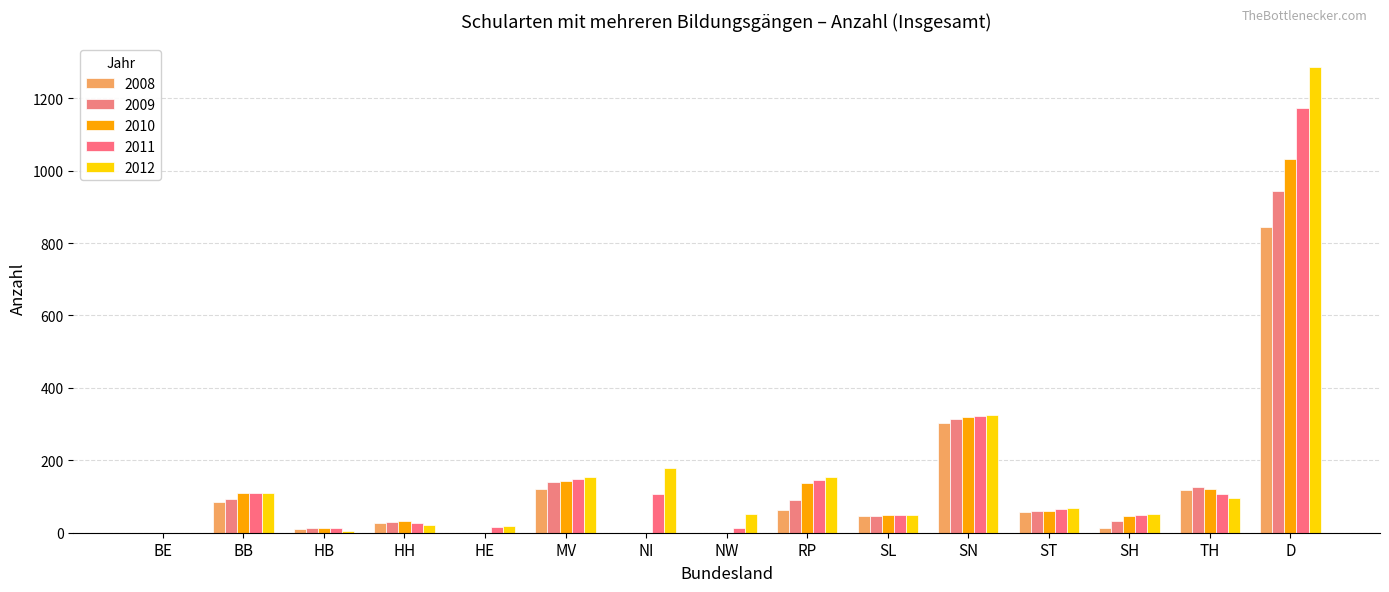

At which label does 2010 reach its peak?

D